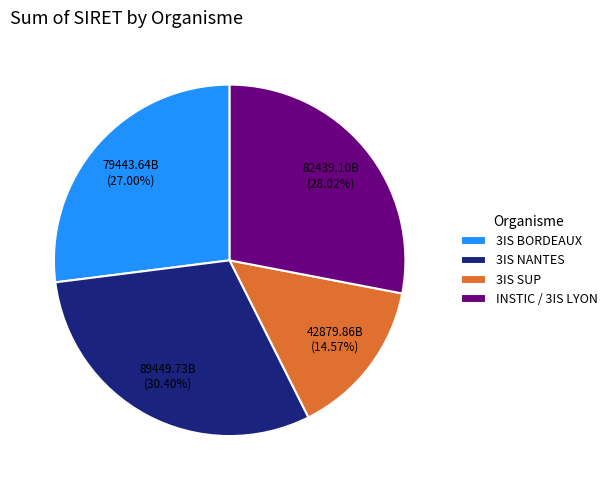

What is the smallest slice in the pie chart?

3IS SUP